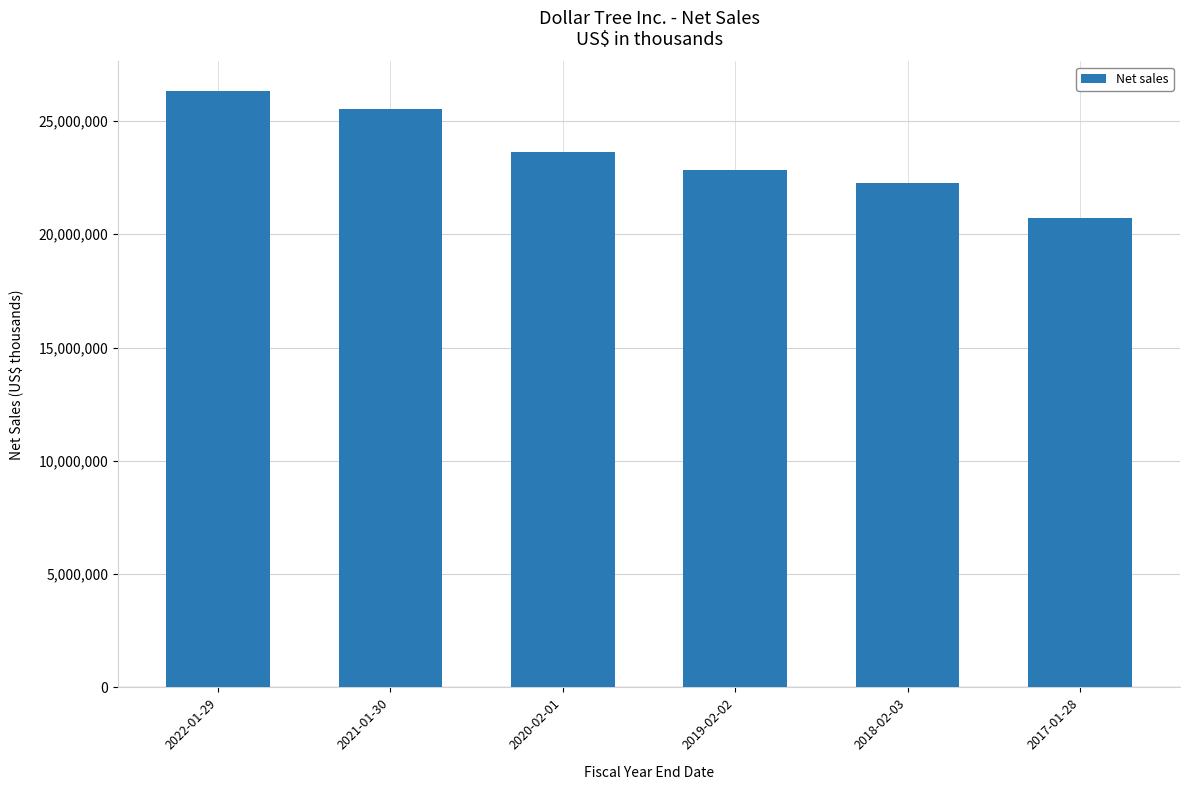

What is the difference between the values at 2017-01-28 and 2021-01-30?

4789200